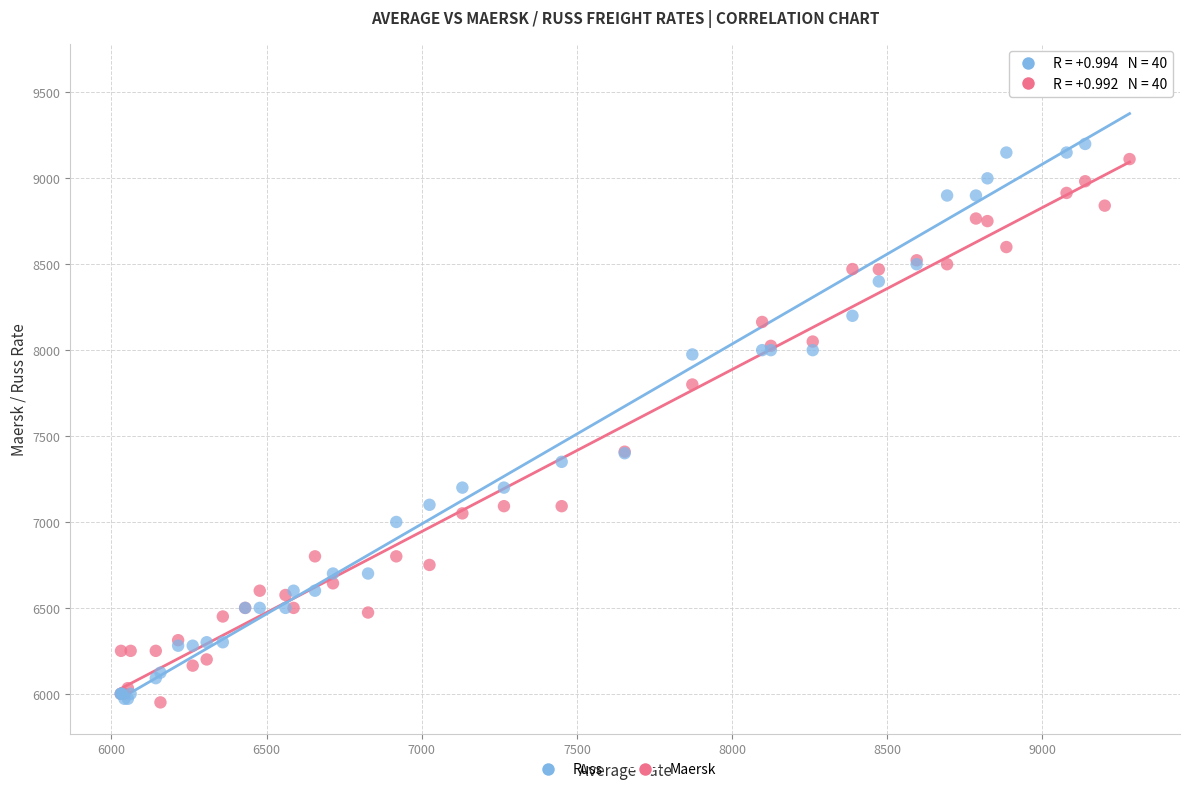

What are all the series names shown in the legend?

Russ, Maersk